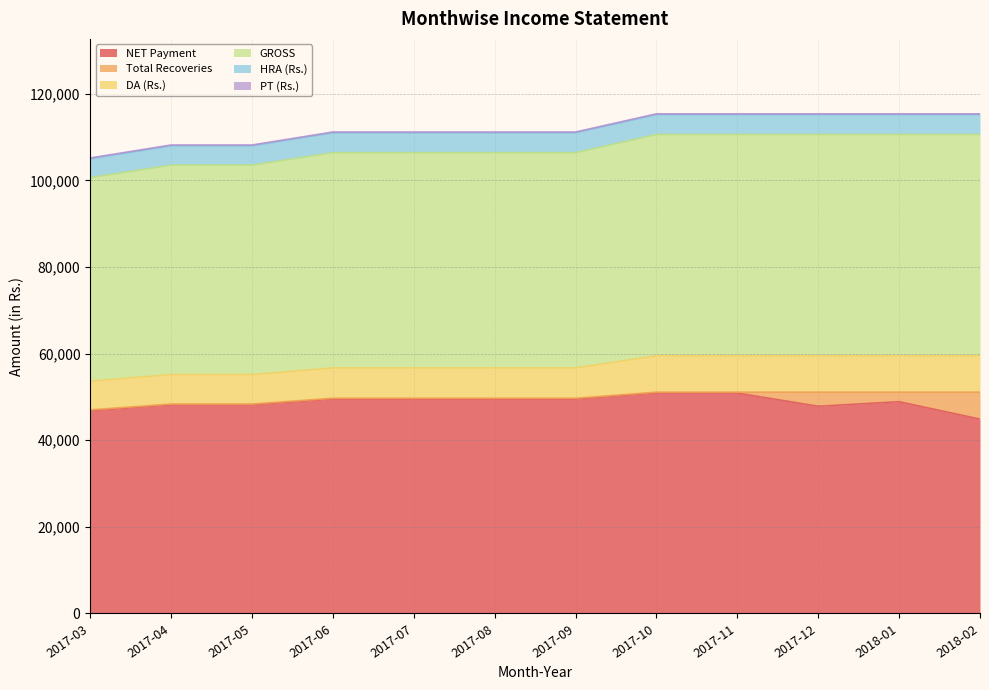

Rank the series at 2017-08 from highest to lowest value.

GROSS, NET Payment, DA (Rs.), HRA (Rs.), Total Recoveries, PT (Rs.)